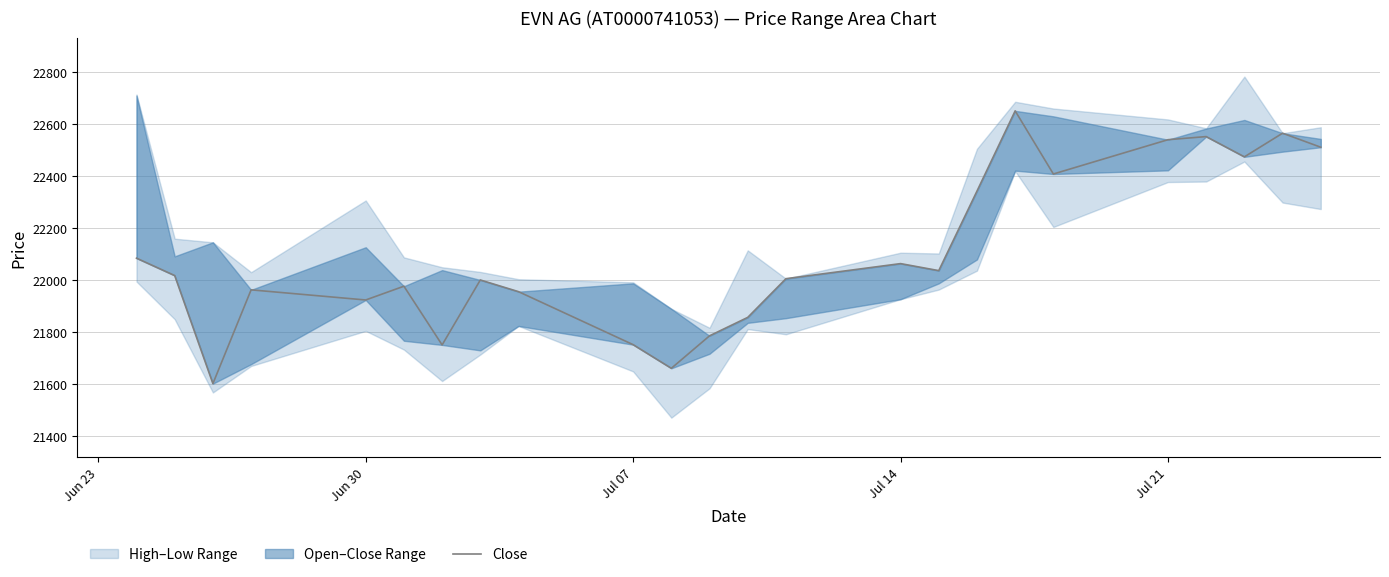

At which label is the value closest to 22127?

Jun 23